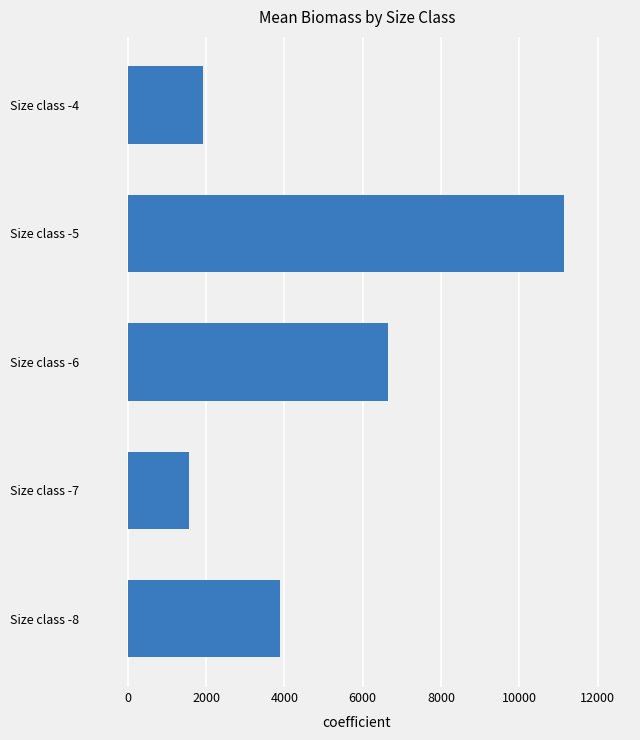

Which has a higher value, Size class -6 or Size class -8?

Size class -6